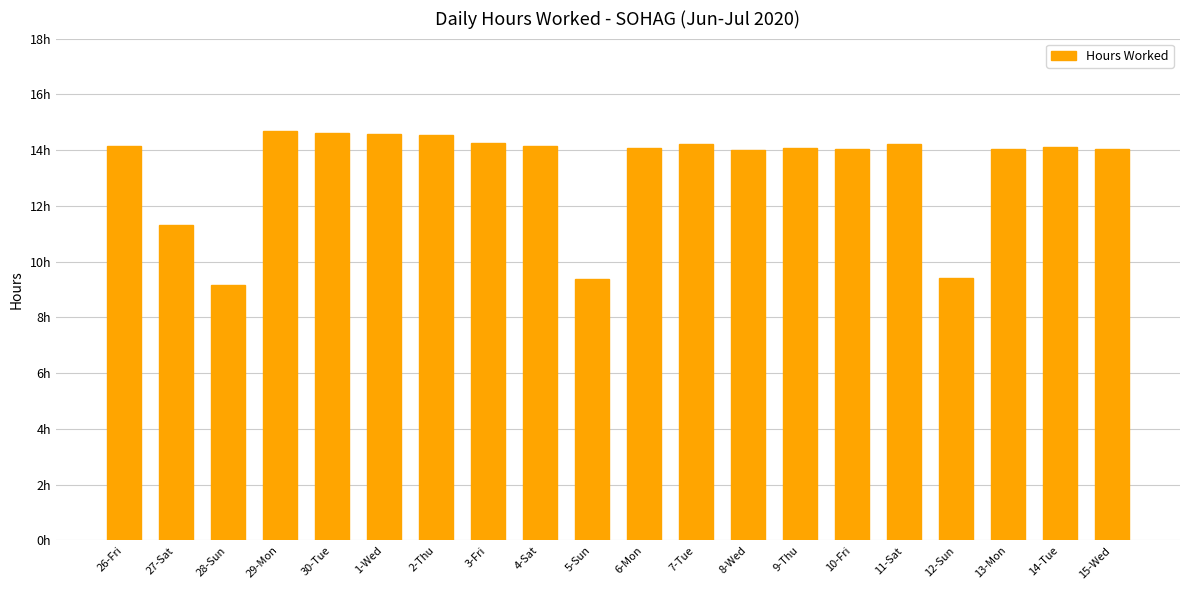

What is the average value?

13.4